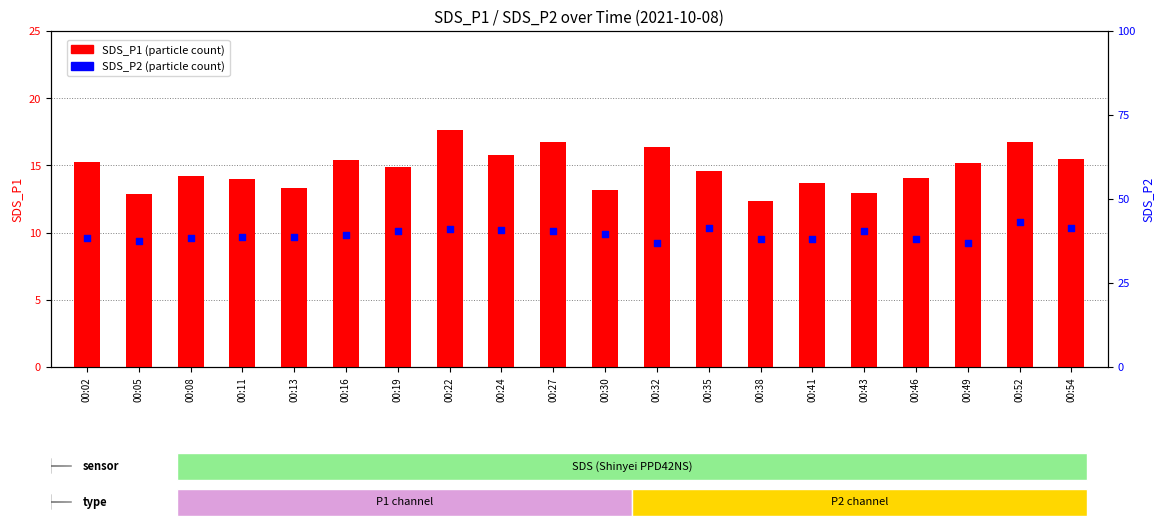

Which series contains the lowest Y value?

SDS_P1